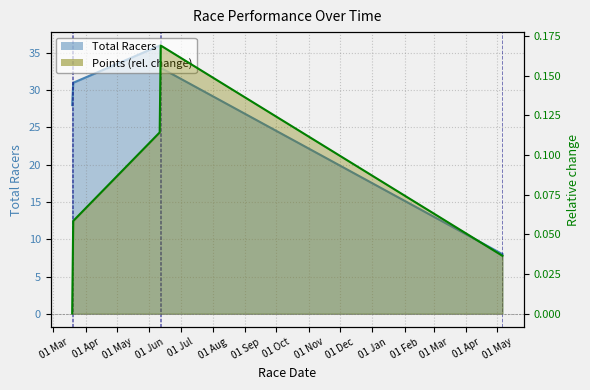

Does the chart have visible grid lines?

Yes